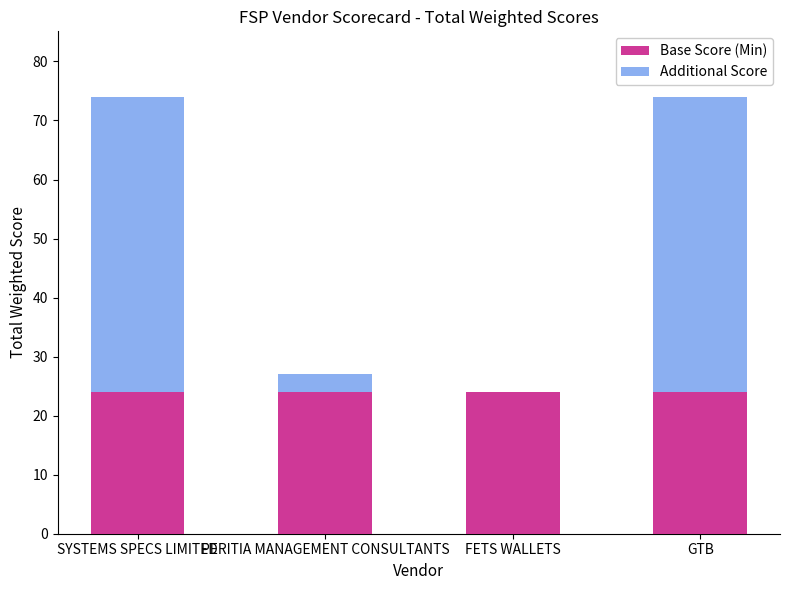

Is it true that Base Score (Min) equals 36 at SYSTEMS SPECS LIMITED?

False